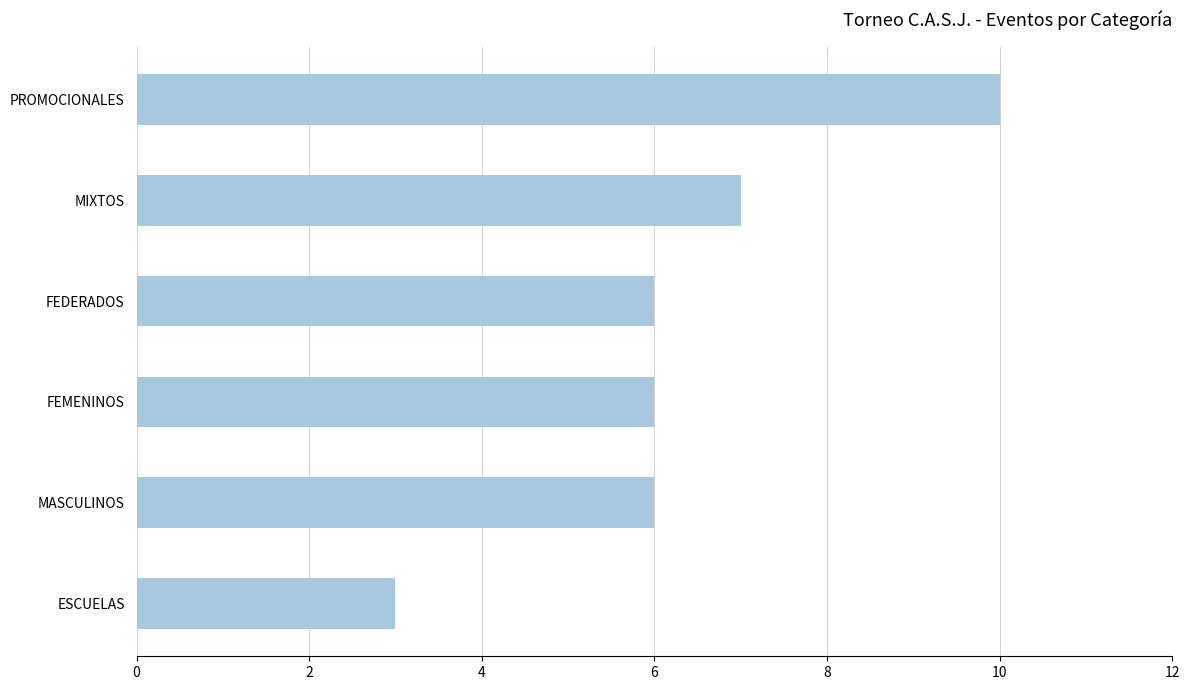

What is the average value?

6